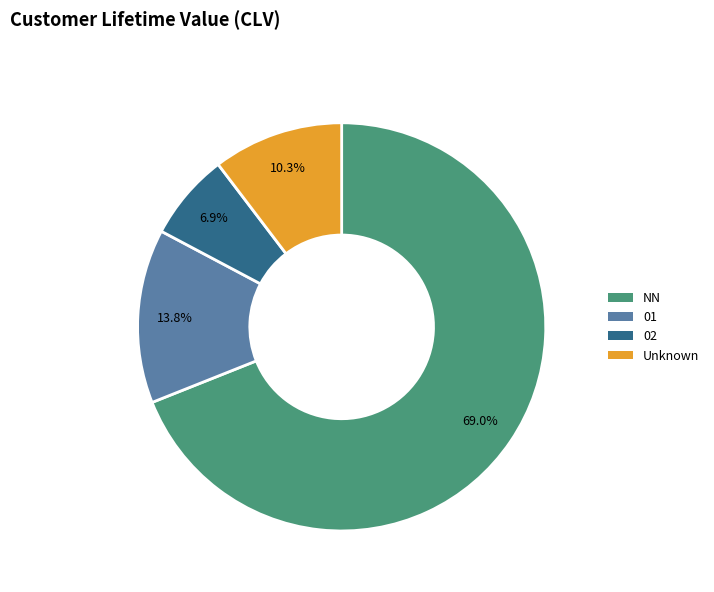

What percentage is NOT represented by Unknown?

89.7%